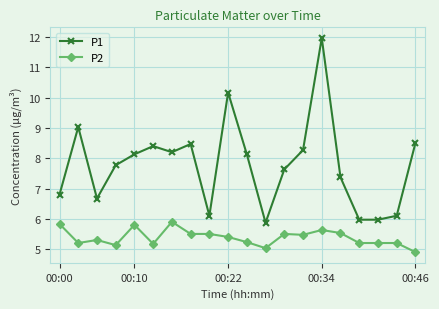

Does the chart display data point markers on the line(s)?

Yes